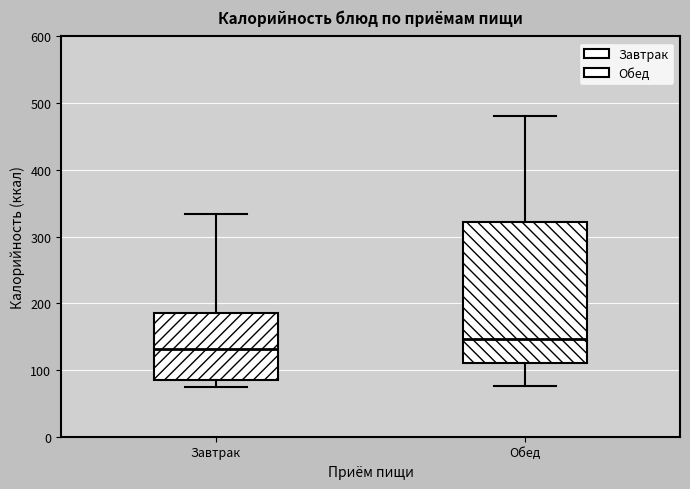

Where is the upper edge of the box for Завтрак on the y-axis? The values are not printed on the chart, so give them approximately, as read against the axis.

180